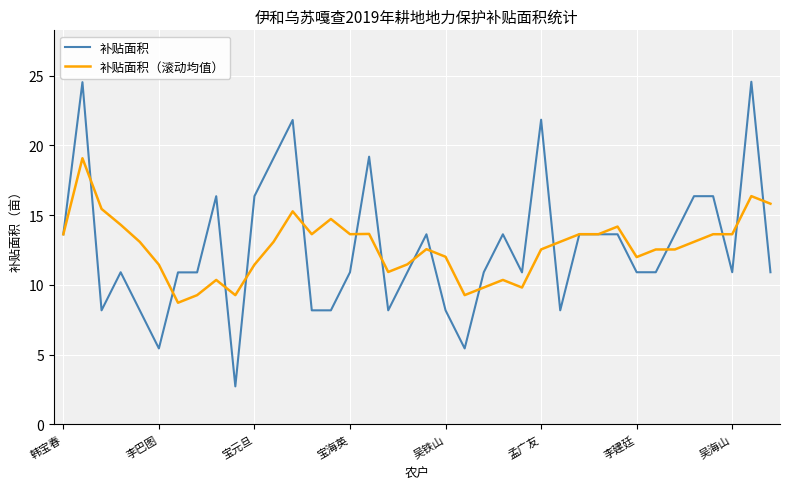

What is the minimum value shown in the chart?

2.7